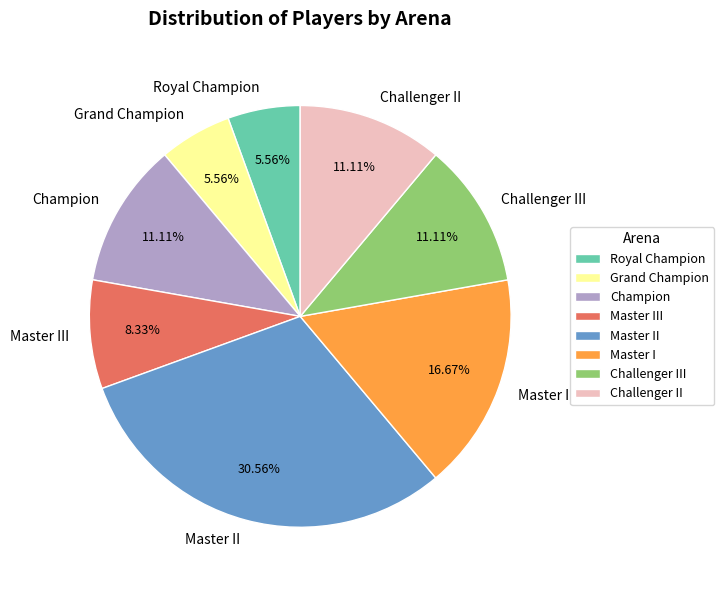

How many slices are in this pie chart?

8